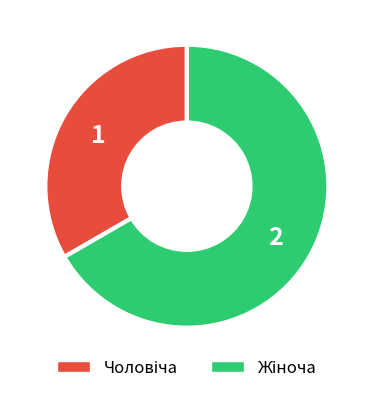

Count the number of slices in the pie.

2